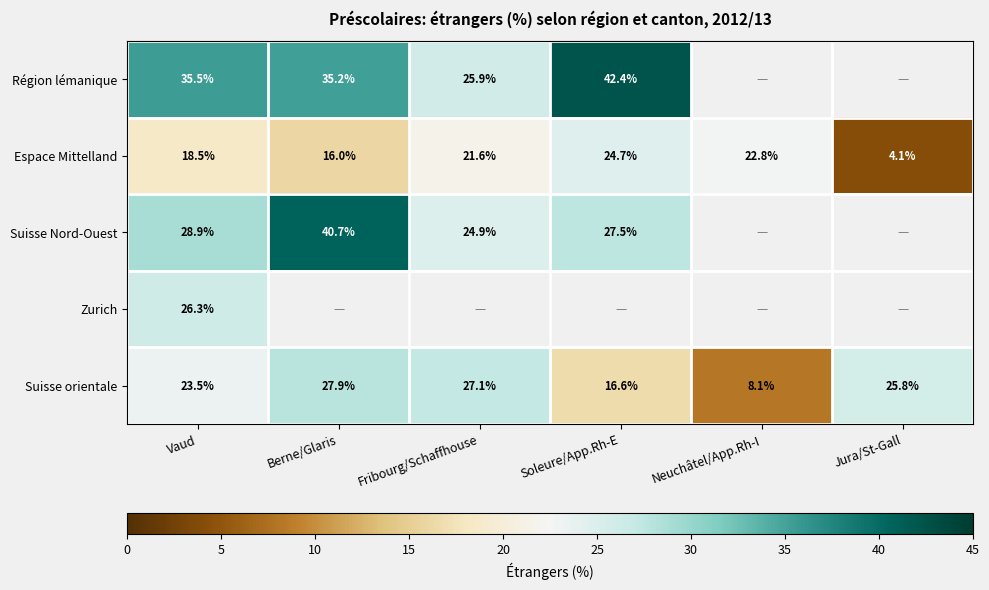

What is the total value across all series at Vaud?

132.7